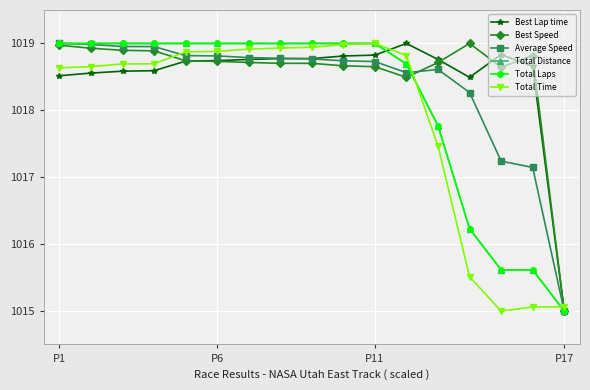

True or false: Best Speed and Total Time intersect in this chart.

True